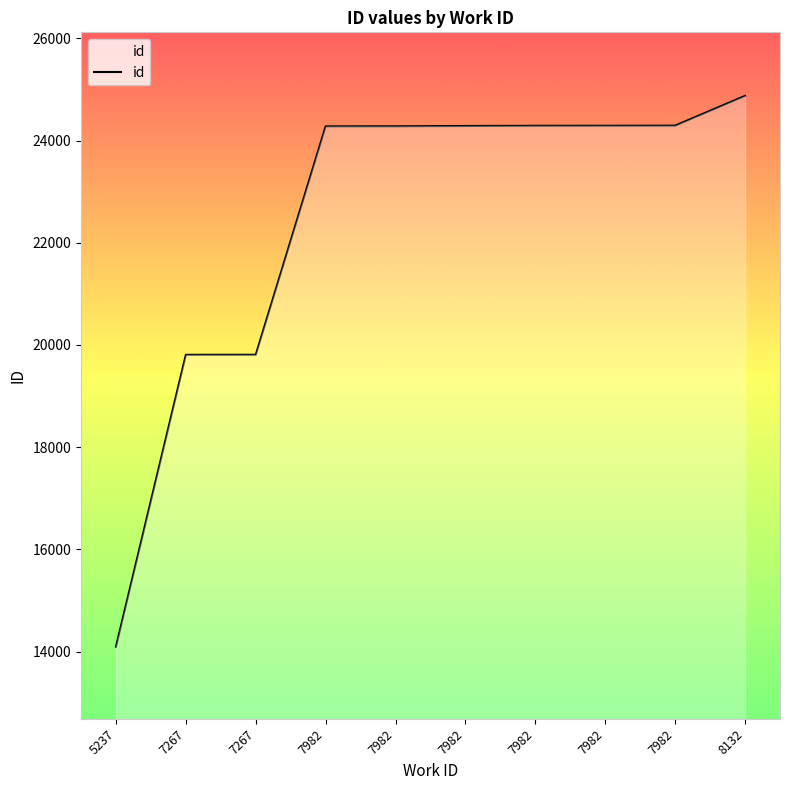

Where does the data first go above 24285?

7982